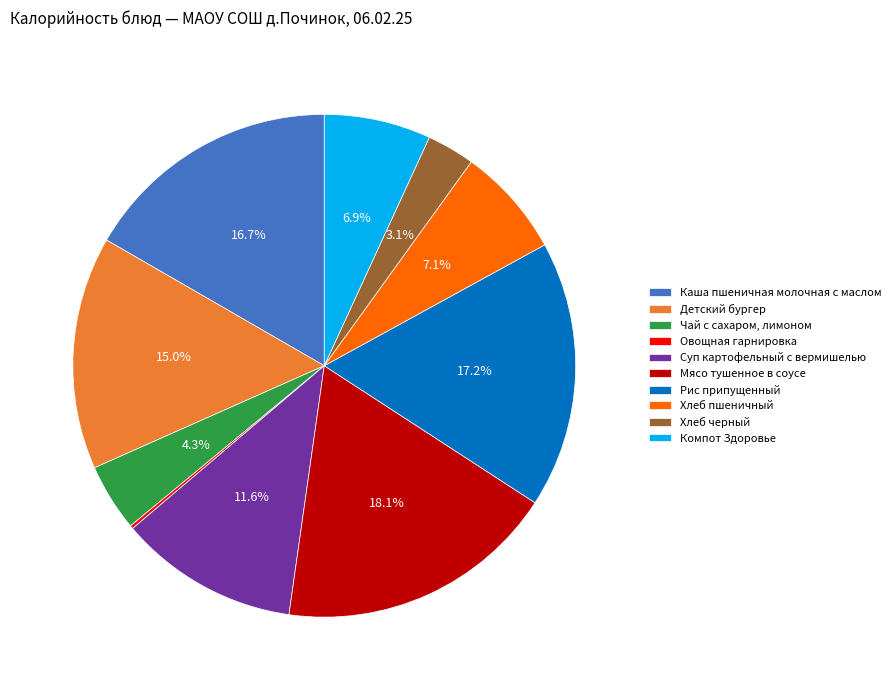

To the nearest percent, what is the difference between the Детский бургер and Рис припущенный slice percentages?

2%